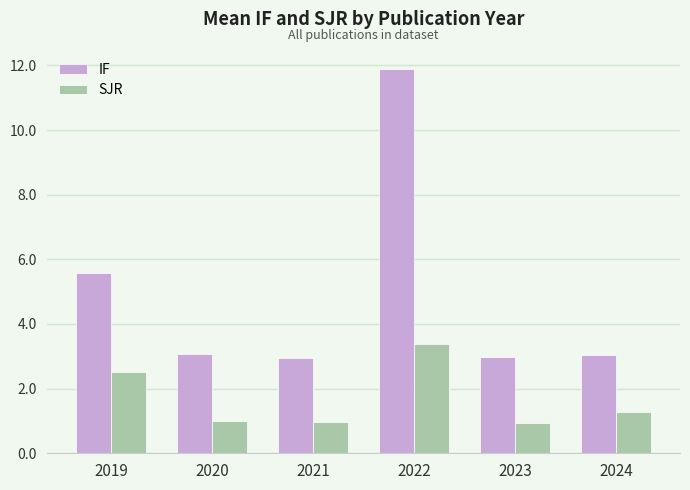

How many bars are there in total?

12